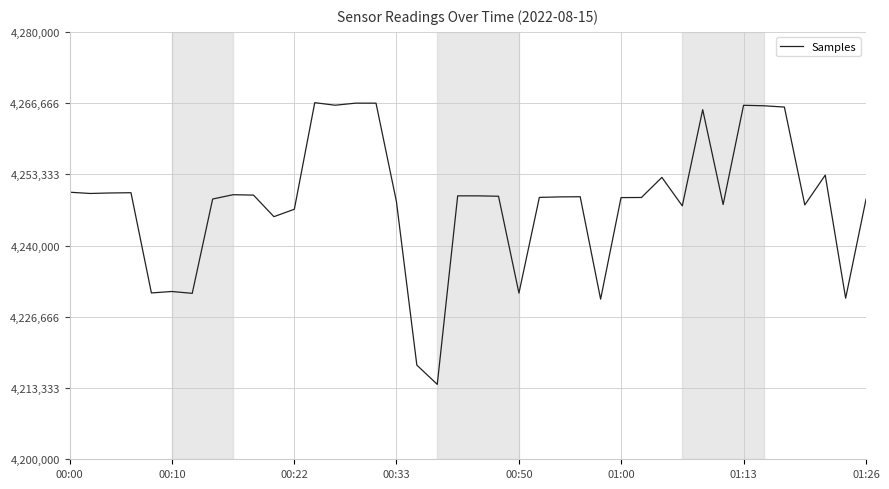

What is the difference between the maximum and minimum values?

52727